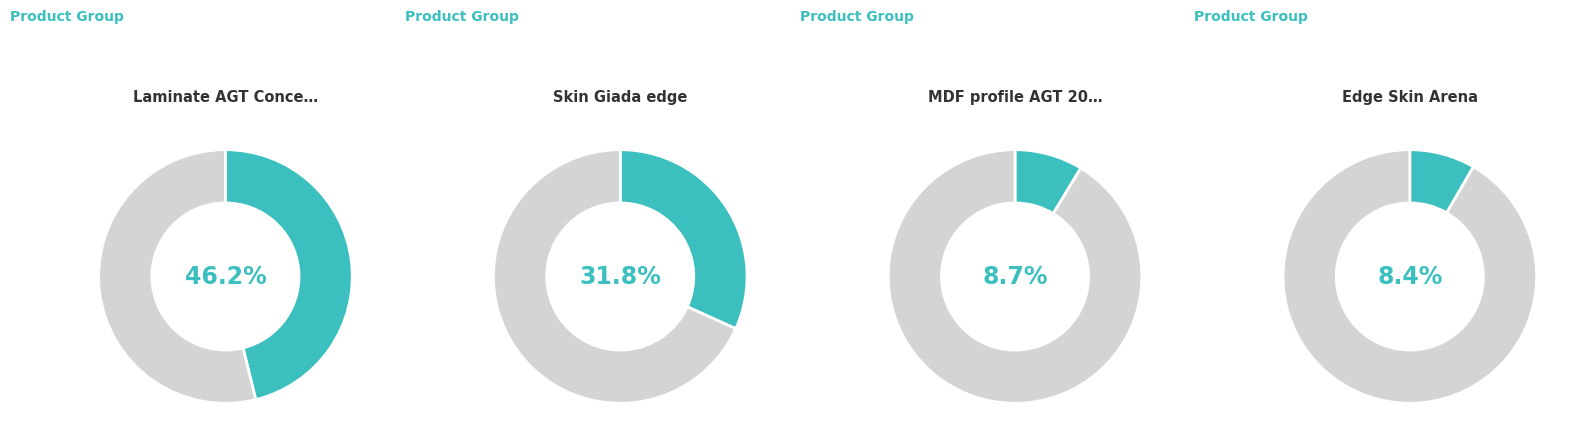

Which slice is the largest?

Laminate AGT Concept Neo Series